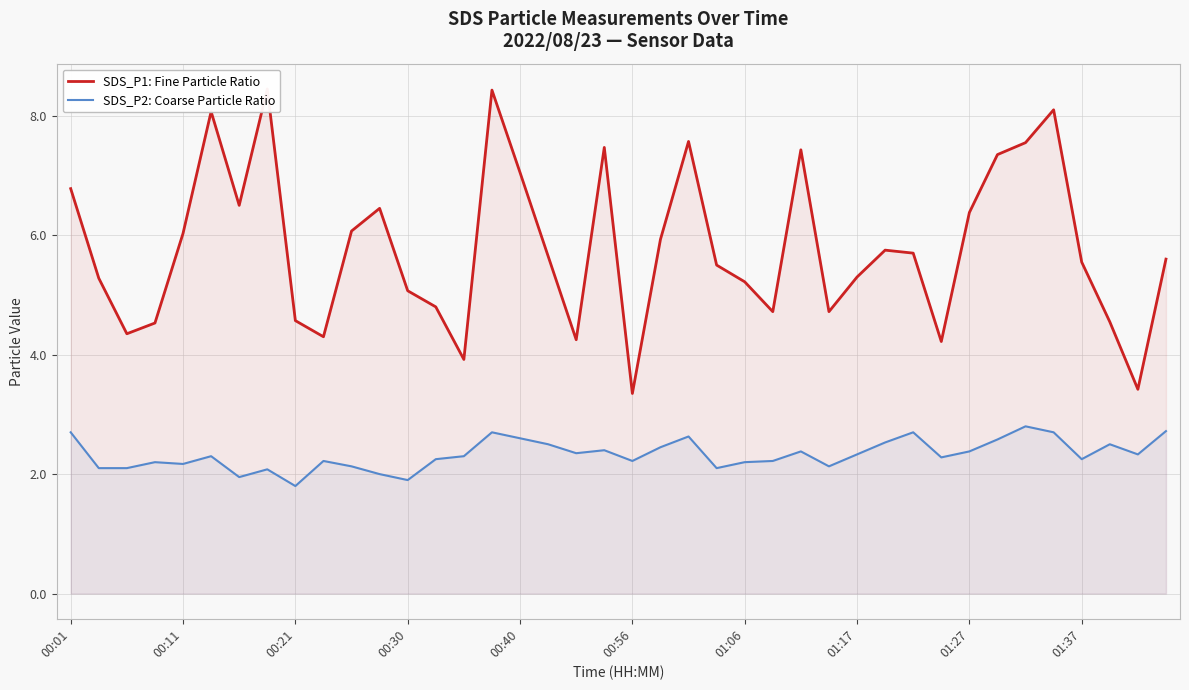

Which series has the largest total across all categories?

SDS_P1: Fine Particle Ratio